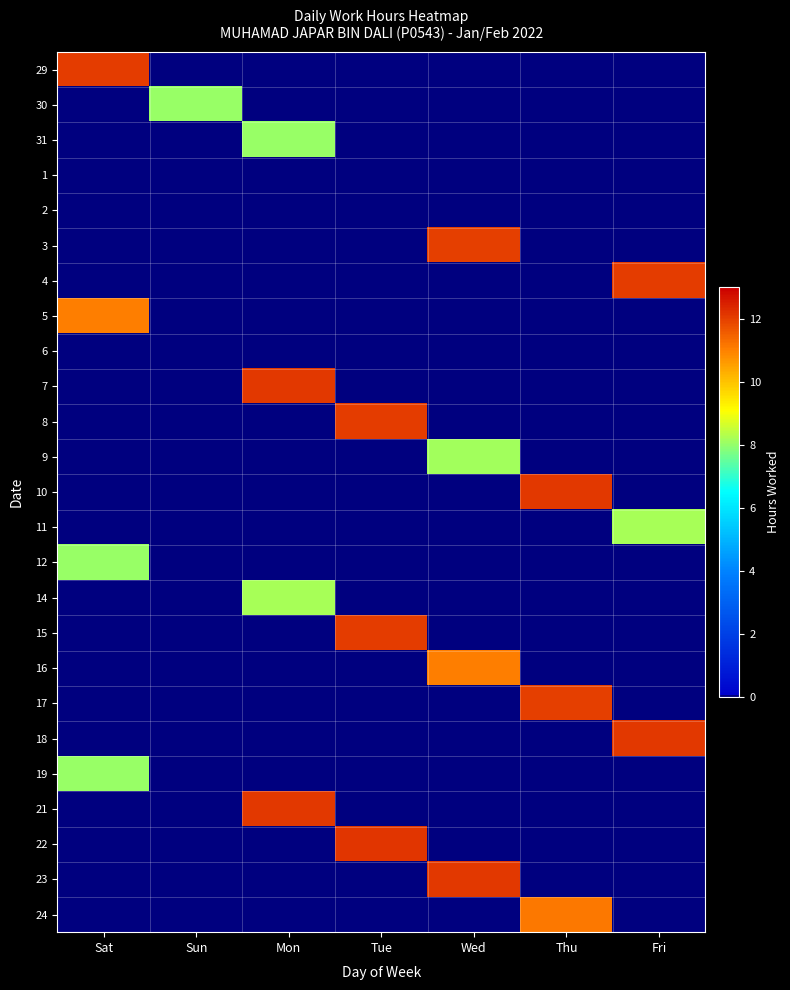

Rank the series by their maximum value, from lowest to highest.

1, 2, 6, 31, 19, 30, 12, 9, 11, 14, 16, 5, 24, 3, 17, 29, 4, 8, 15, 7, 10, 18, 23, 21, 22